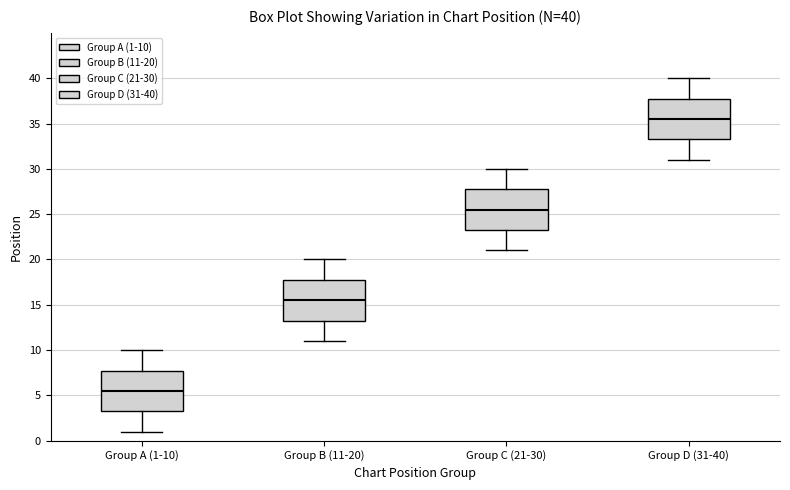

Which box has the lowest median line?

Group A (1-10)